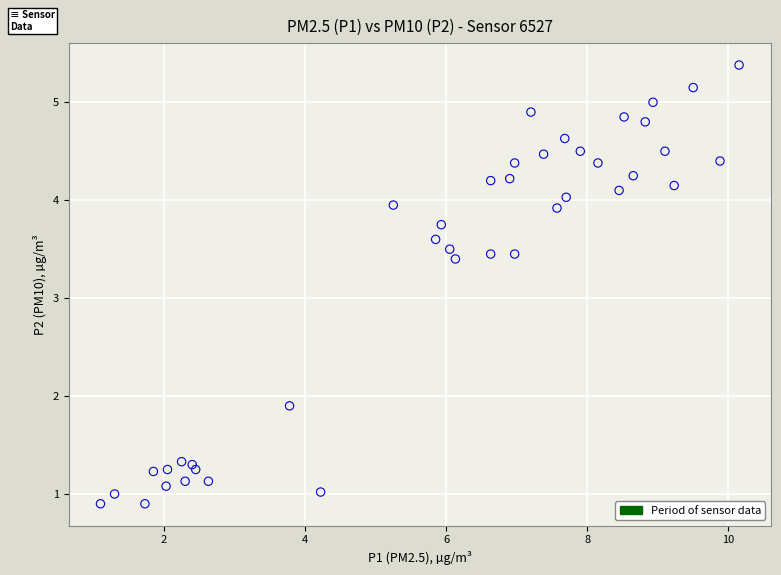

What Y value in the scatter plot is closest to 3?

3.4